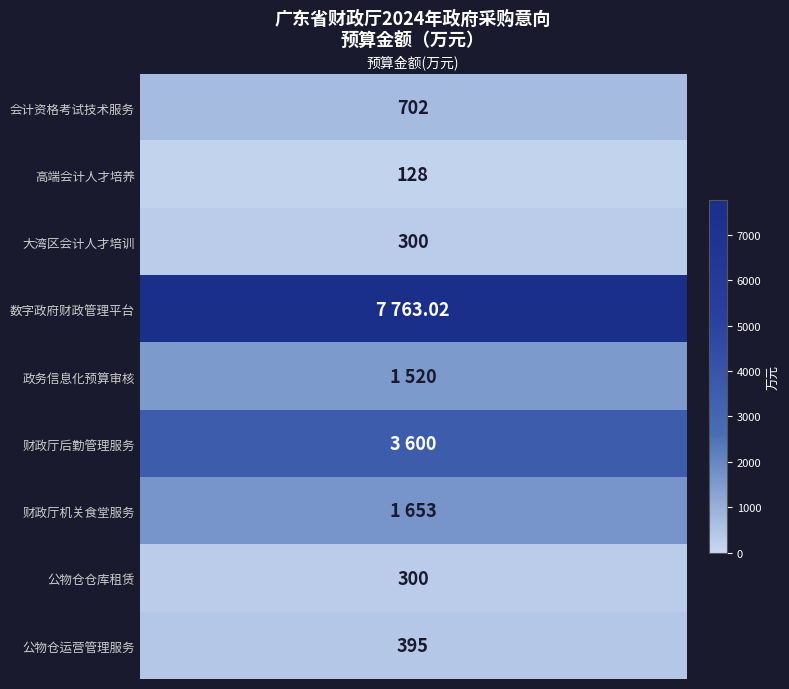

Reading left to right, list all the values displayed in this chart.

0=702.0	1=128.0	2=300.0	3=7763.0	4=1520.0	5=3600.0	6=1653.0	7=300.0	8=395.0